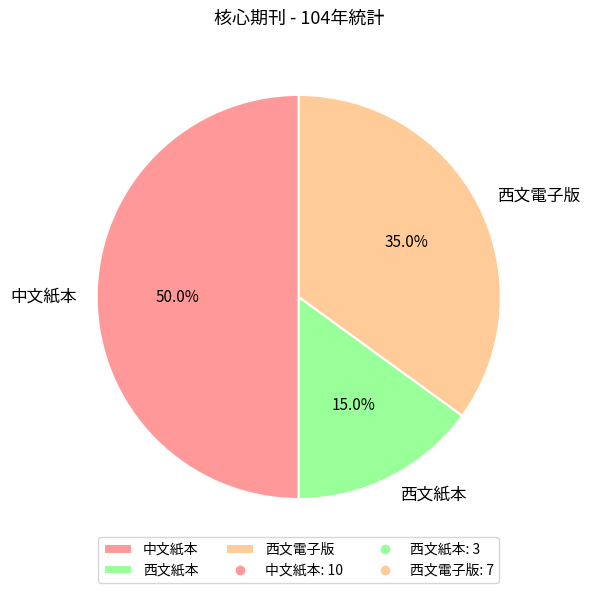

What percentage is NOT represented by 西文紙本?

85.0%